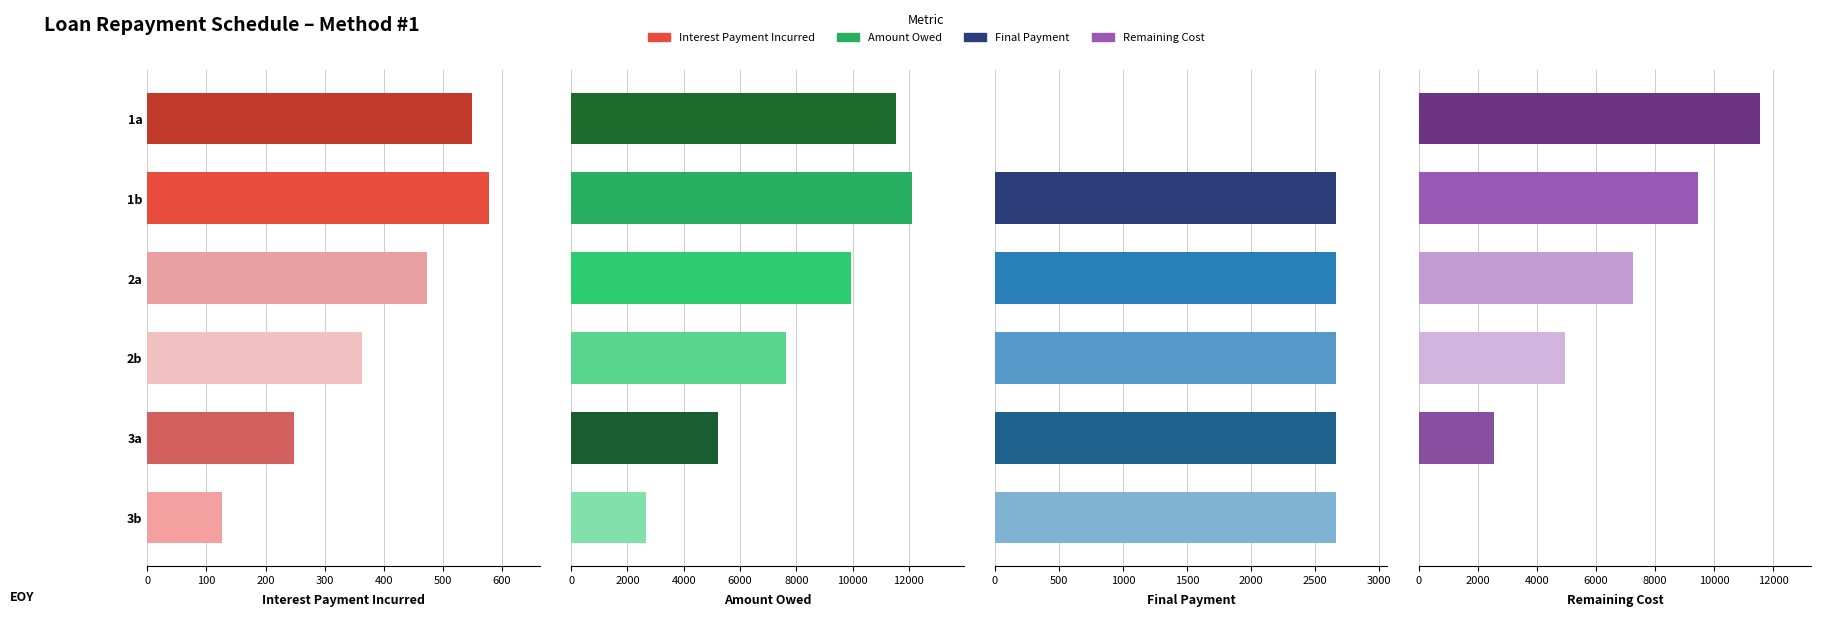

What are all the series names shown in the legend?

Interest Payment Incurred, Amount Owed, Final Payment, Remaining Cost